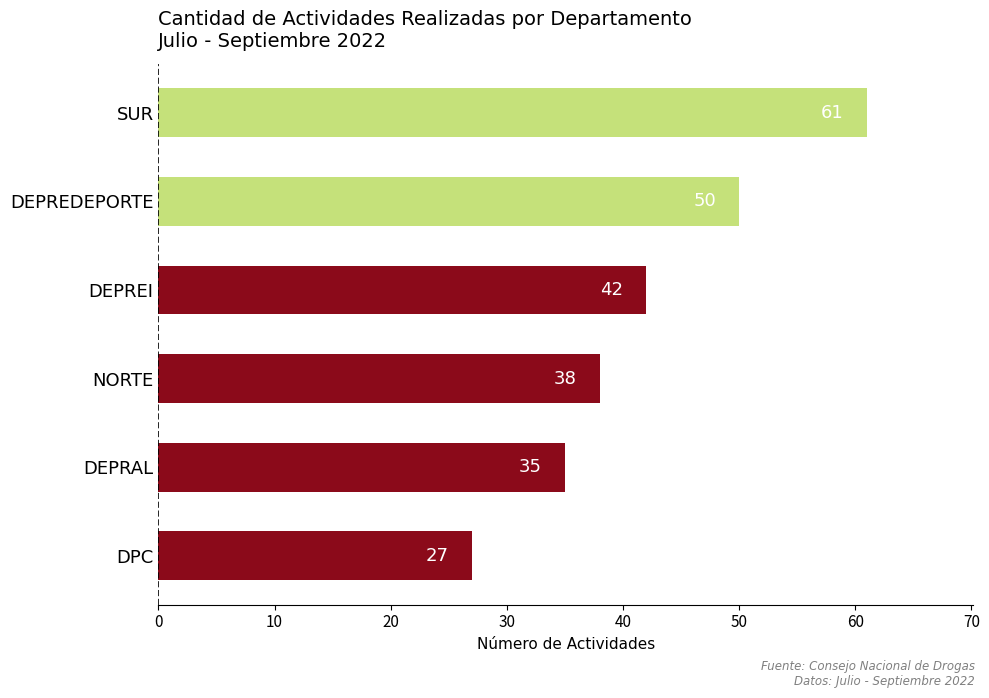

How many values are below 42?

3